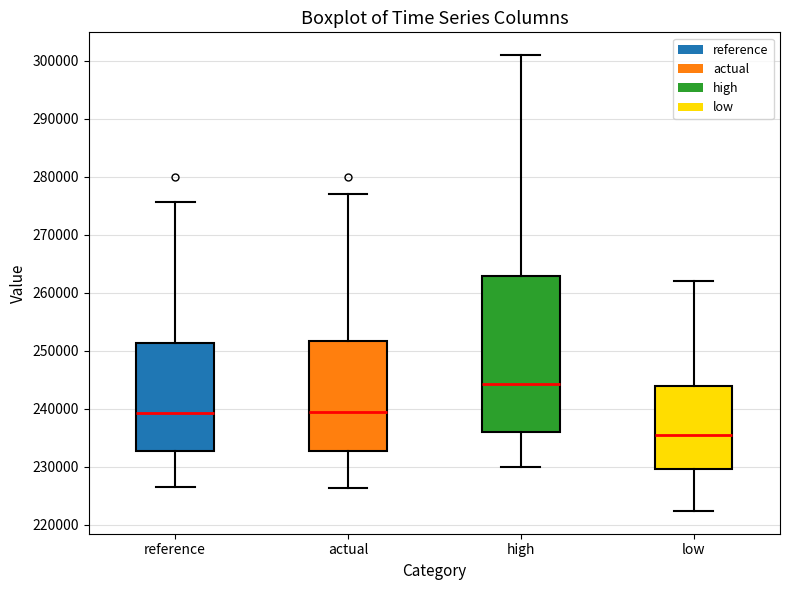

Where is the lower edge of the box for actual on the y-axis? The values are not printed on the chart, so give them approximately, as read against the axis.

233000